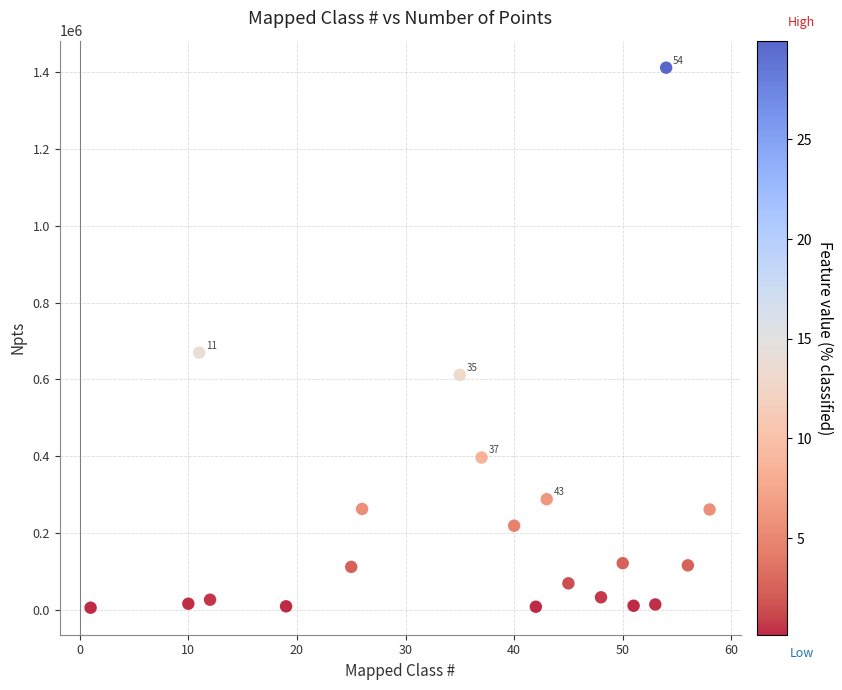

What Y value in the scatter plot is closest to 708574?

669592